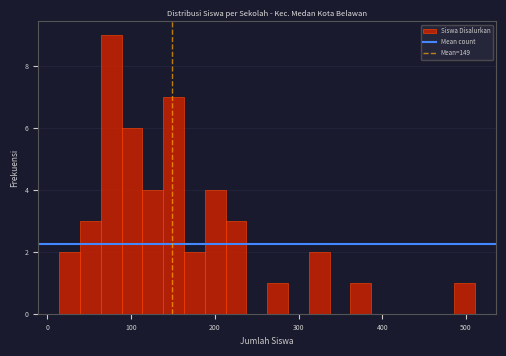

Around what value on the x-axis is the tallest bar? Give the approximate position of its centre, as read against the axis.

80